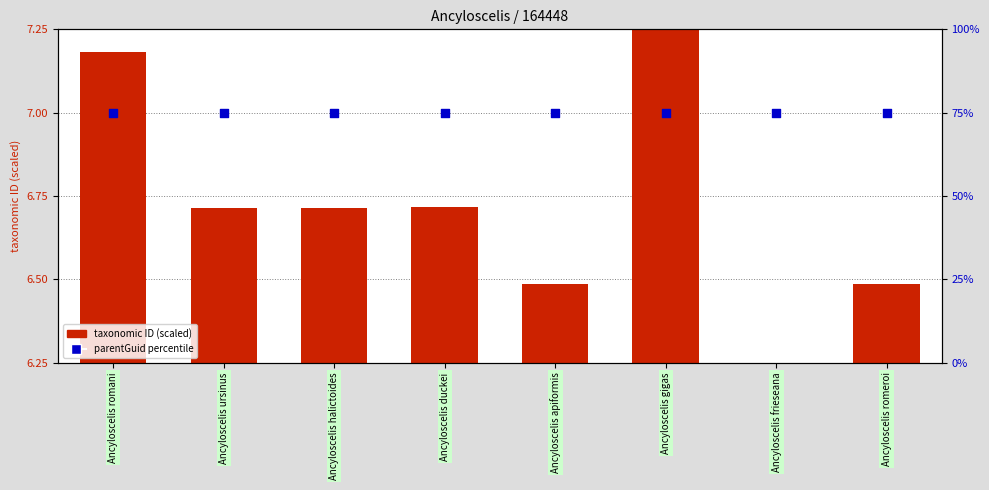

Which series contains the highest Y value?

parentGuid percentile